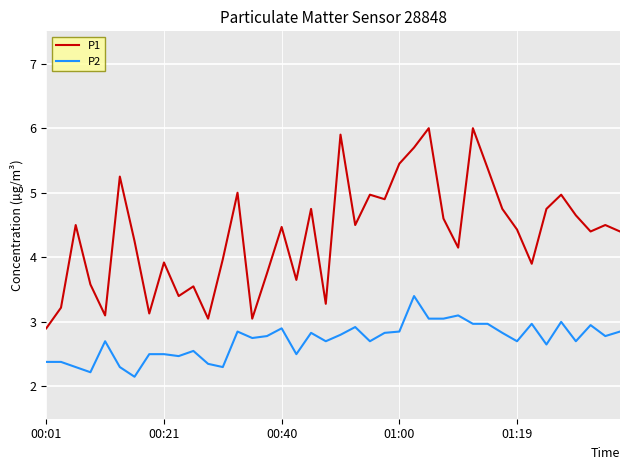

Rank the series by their average value, from highest to lowest.

P1, P2